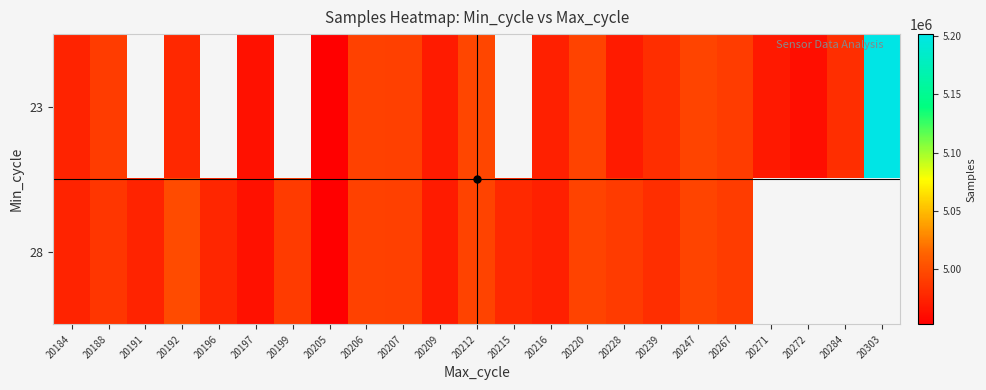

Which category has the highest value in the 23 series?

20303